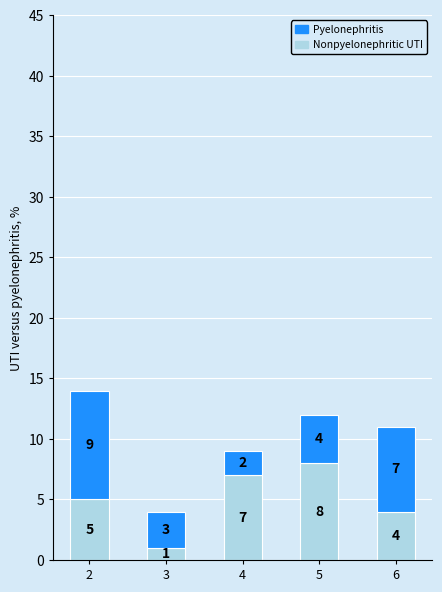

What is the maximum value for Nonpyelonephritic UTI?

8